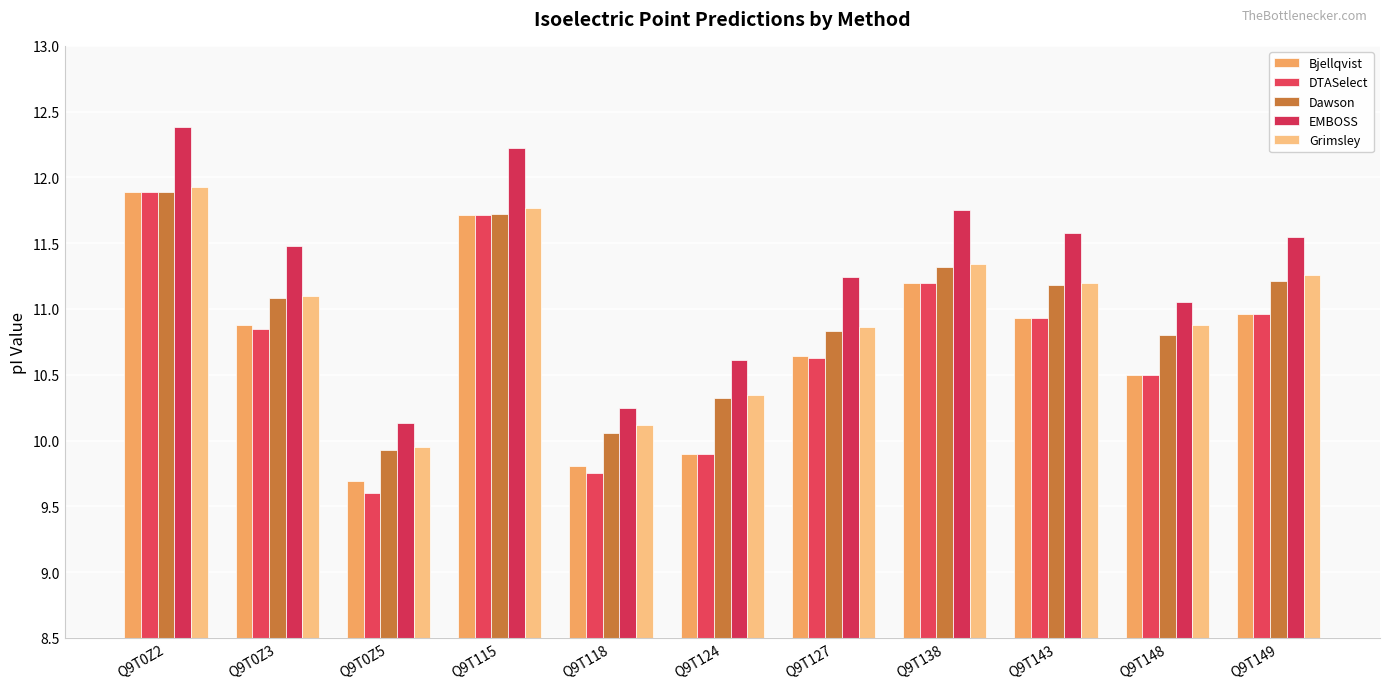

How many bars are there in total?

55